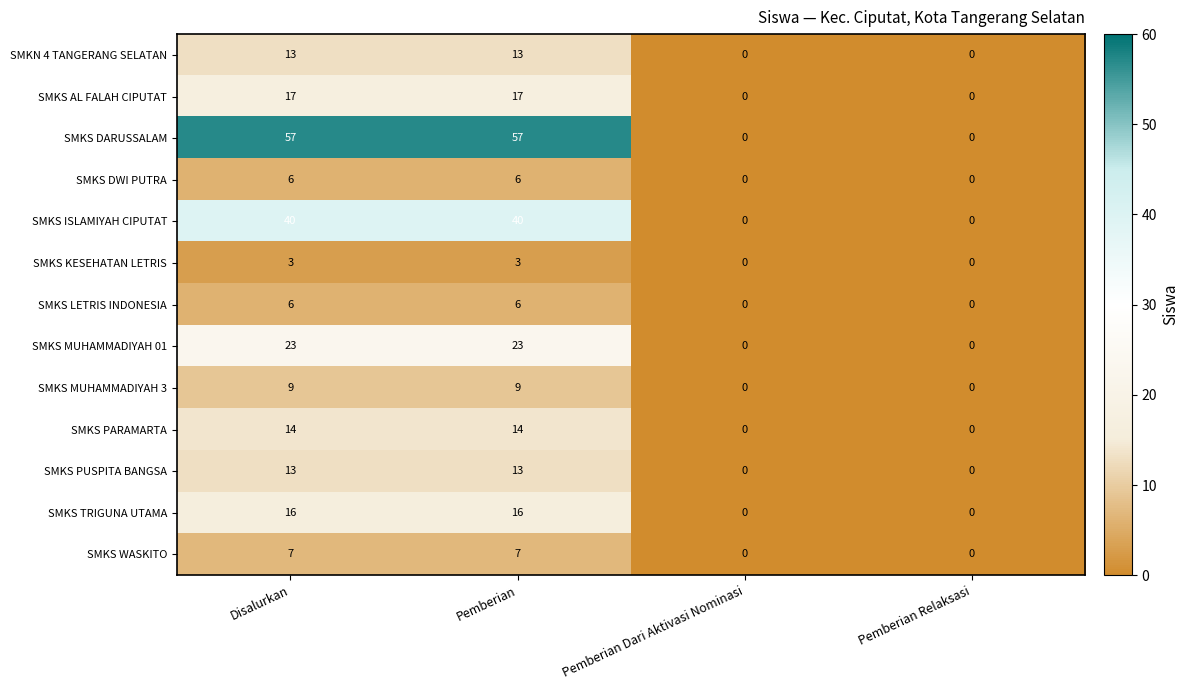

Which series has the largest total across all categories?

SMKS DARUSSALAM